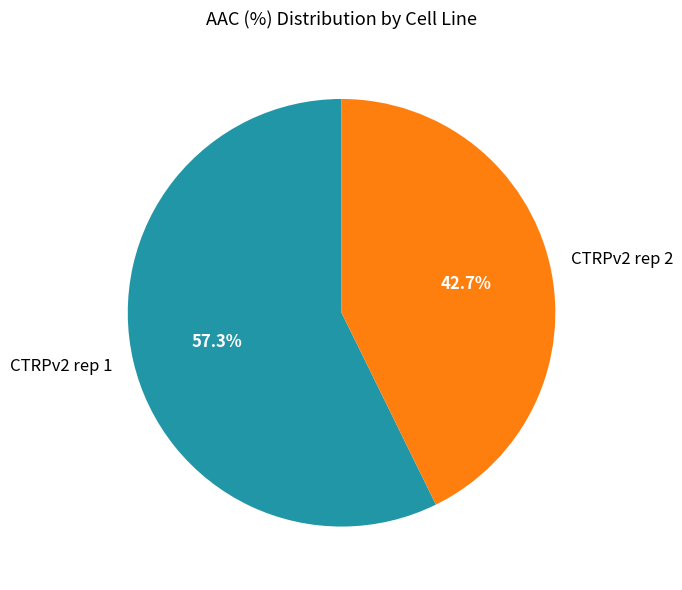

What is the smallest slice in the pie chart?

CTRPv2 rep 2